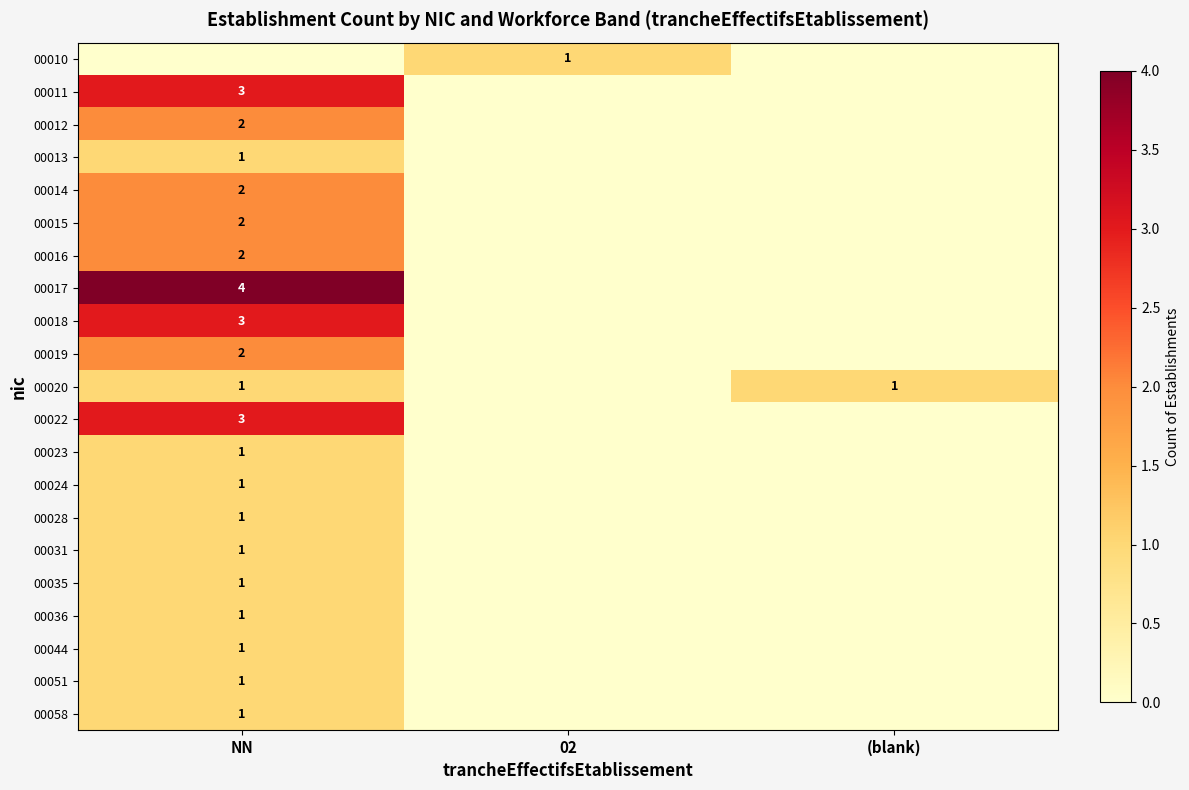

Count the number of data series in this chart.

21